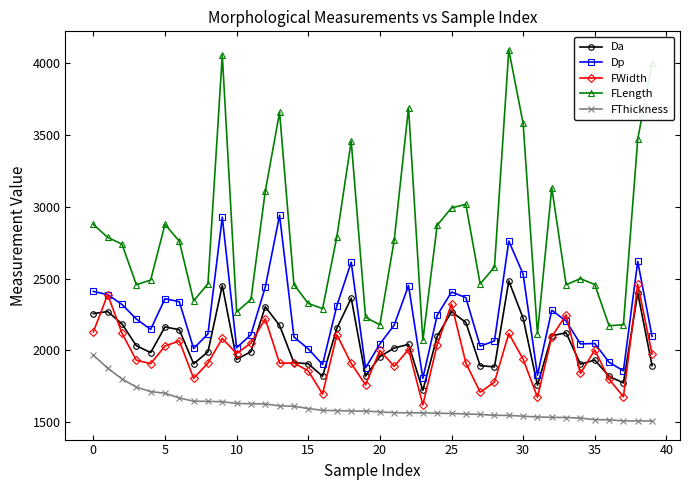

After their last crossing, which series has the higher values: Da or FWidth?

FWidth